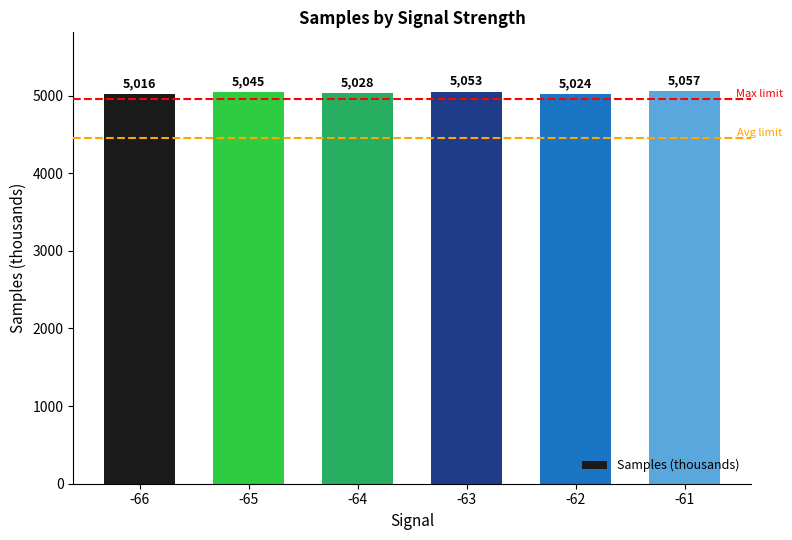

List the labels in order of value, smallest first.

-66, -62, -64, -65, -63, -61